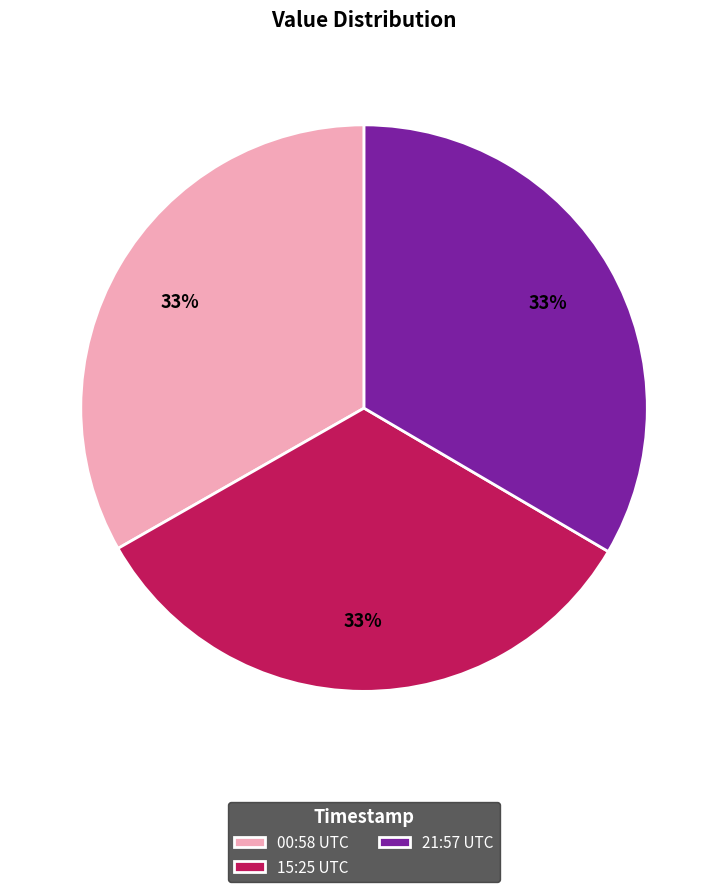

True or false: 15:25 UTC accounts for 33% of the total.

True